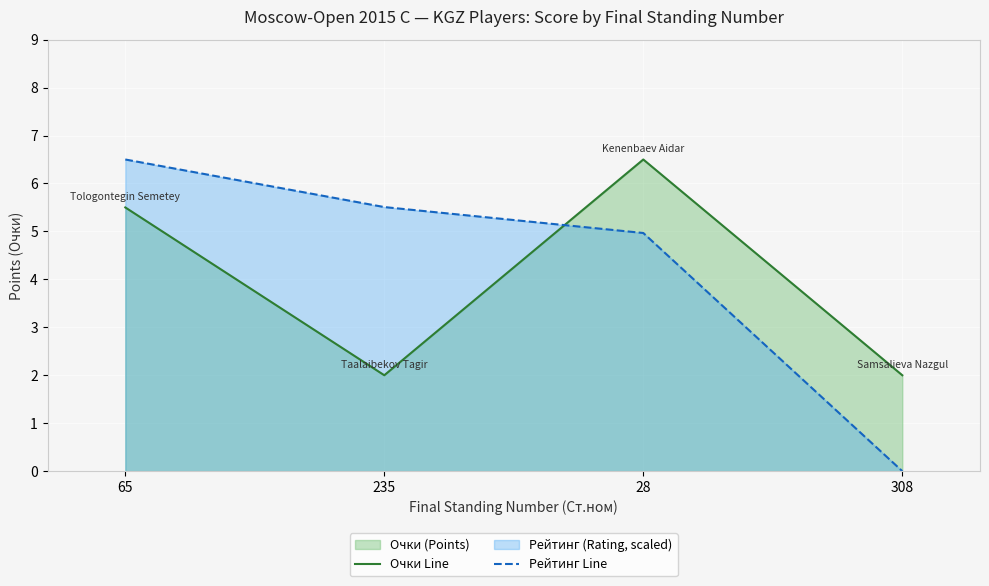

What is the average value of the Рейтинг Line series?

4.2